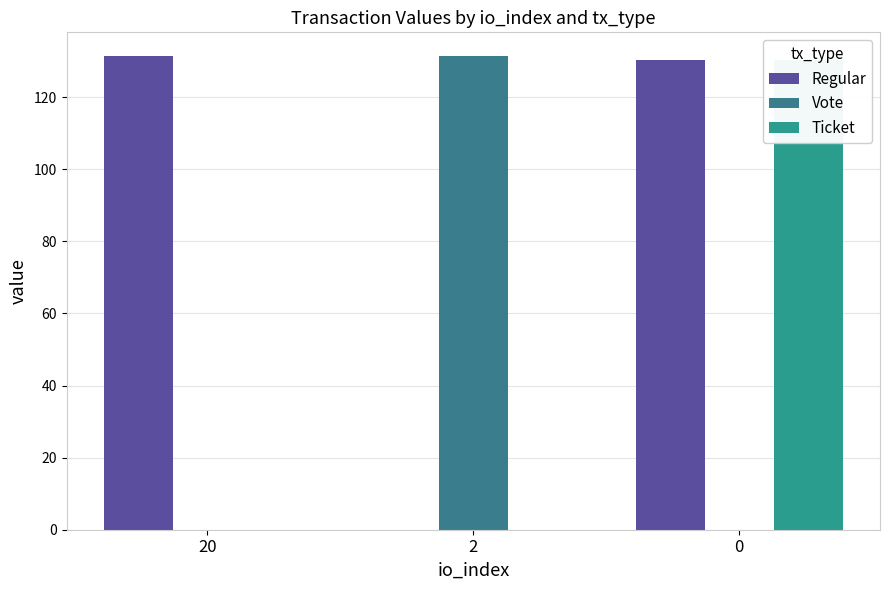

Between 20 and 0, which series saw the biggest shift?

Ticket